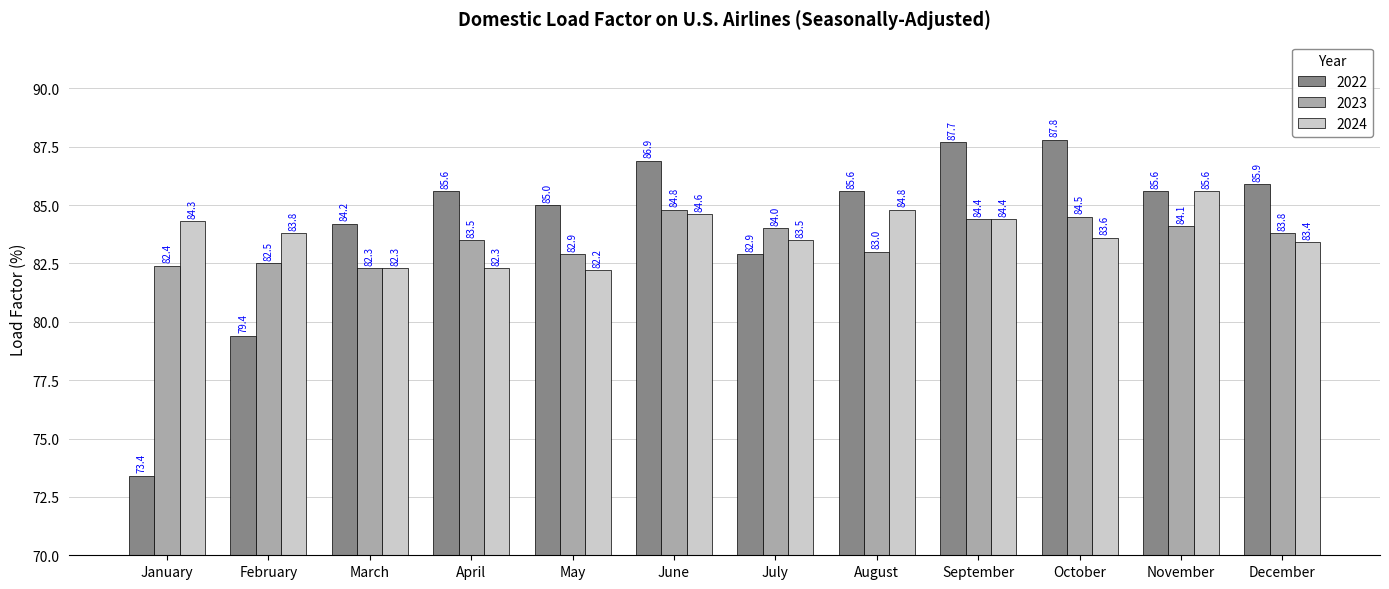

Is it true that 2024 equals 83.8 at February?

True